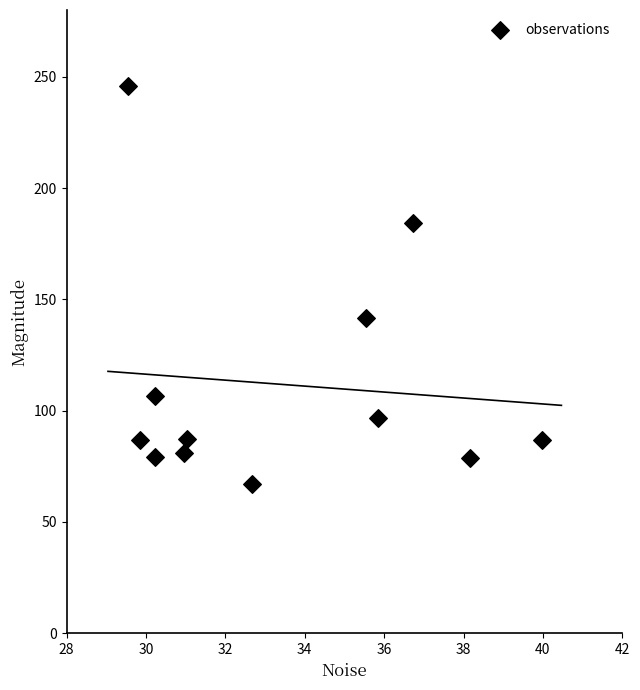

What is the average Y value?

111.8